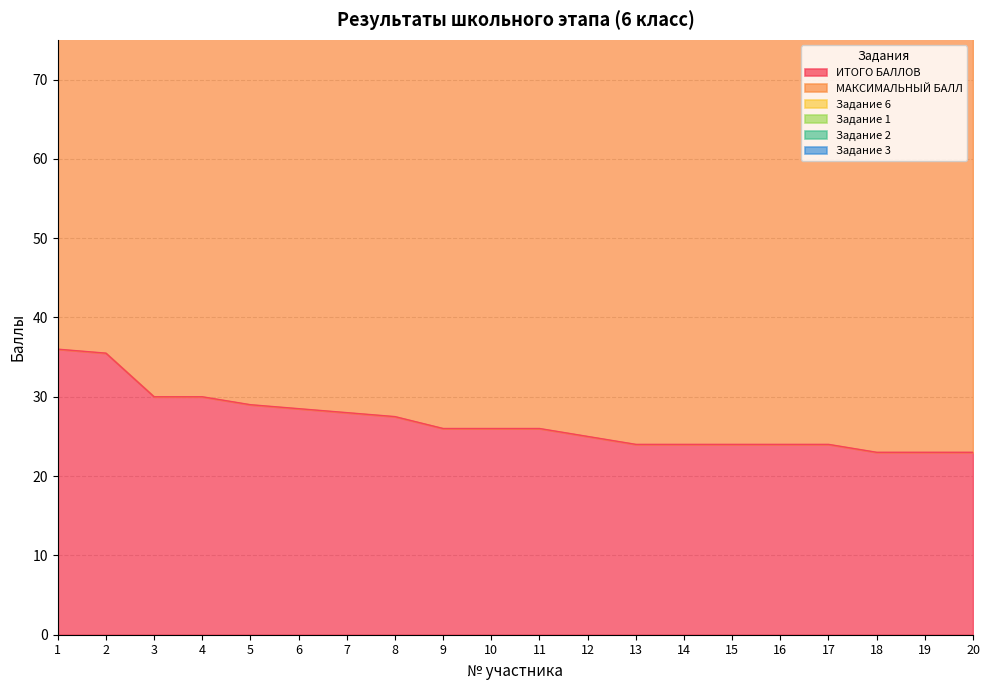

How many positive values does the Задание 1 series have?

17